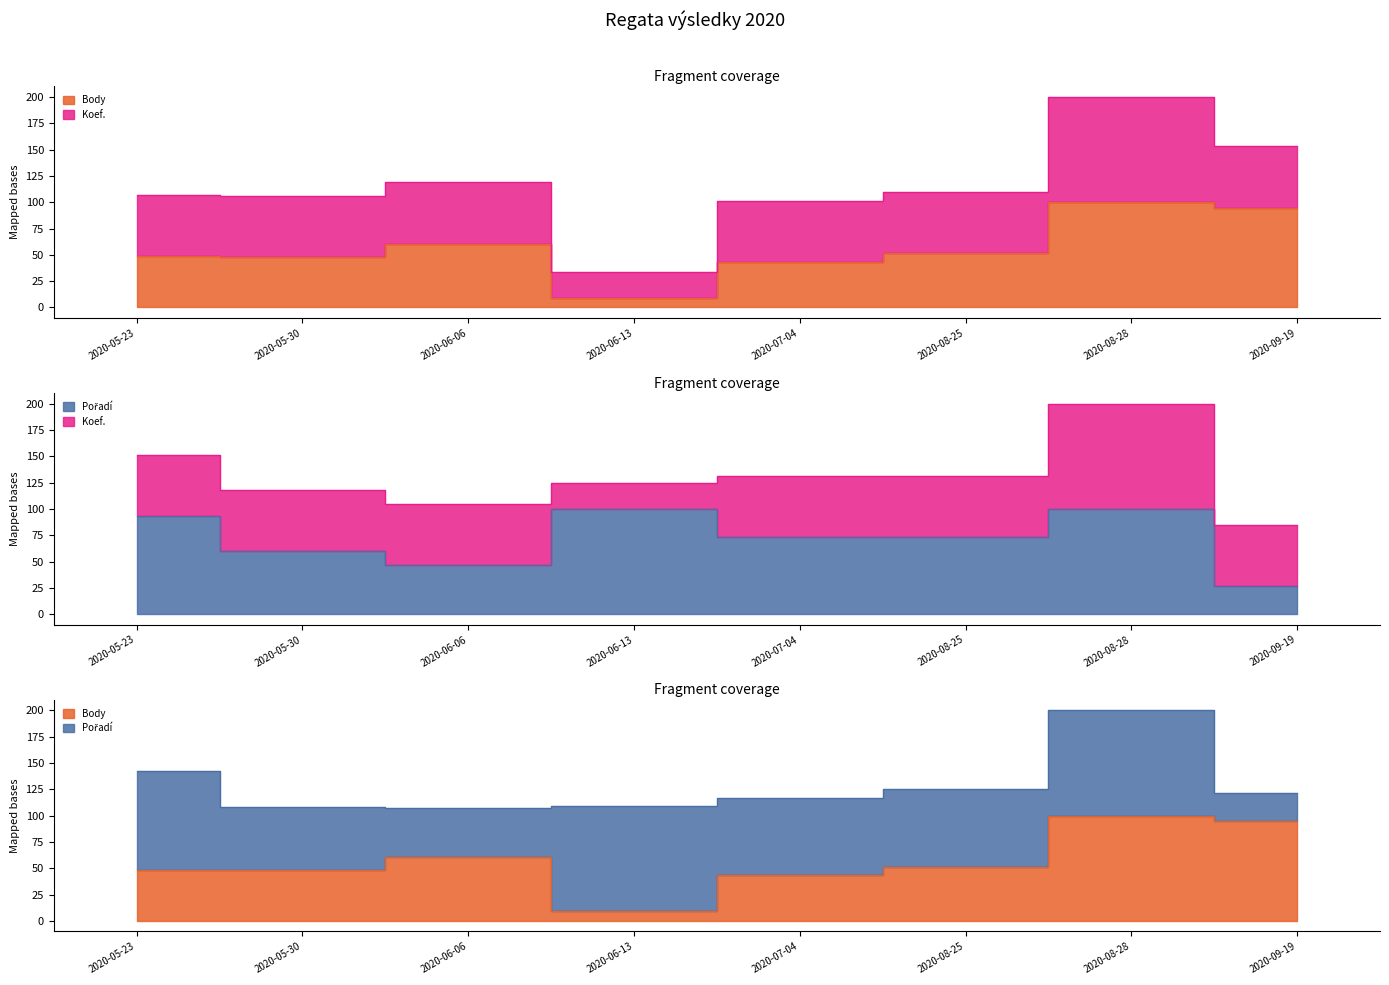

What value does the Pořadí series have at 2020-05-23?

93.3